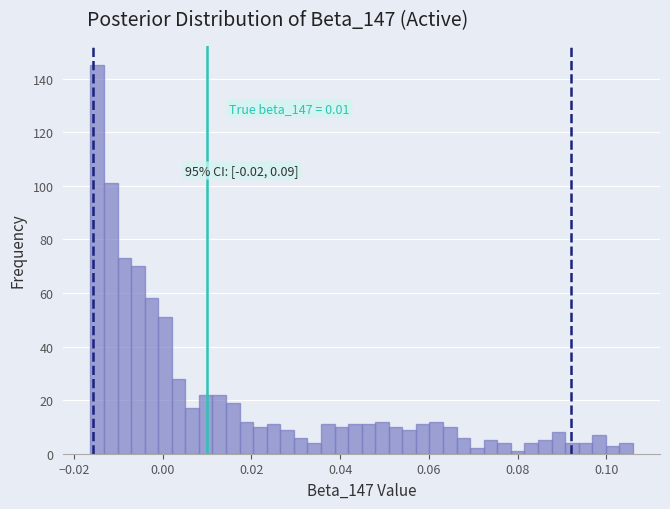

Around what value on the x-axis is the tallest bar? Give the approximate position of its centre, as read against the axis.

-0.014